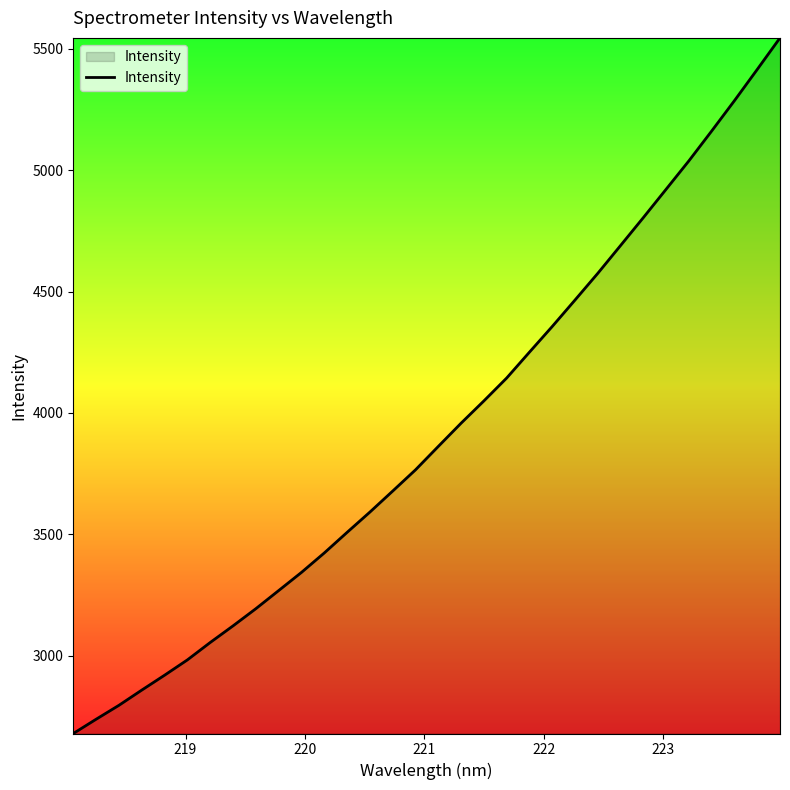

What is the maximum value shown in the chart?

5545.5